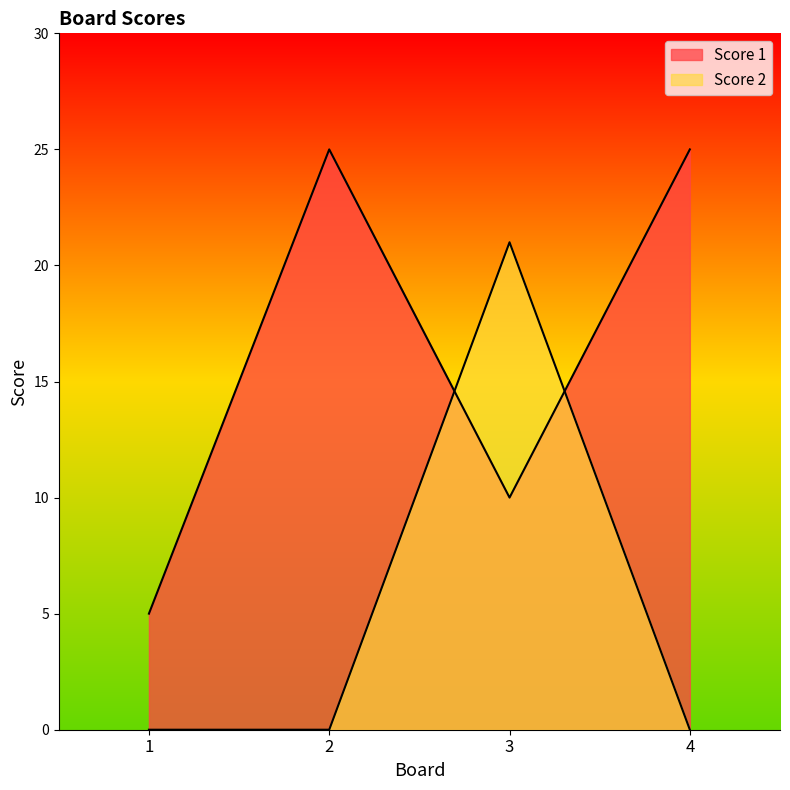

What are all the series names shown in the legend?

Score 1, Score 2